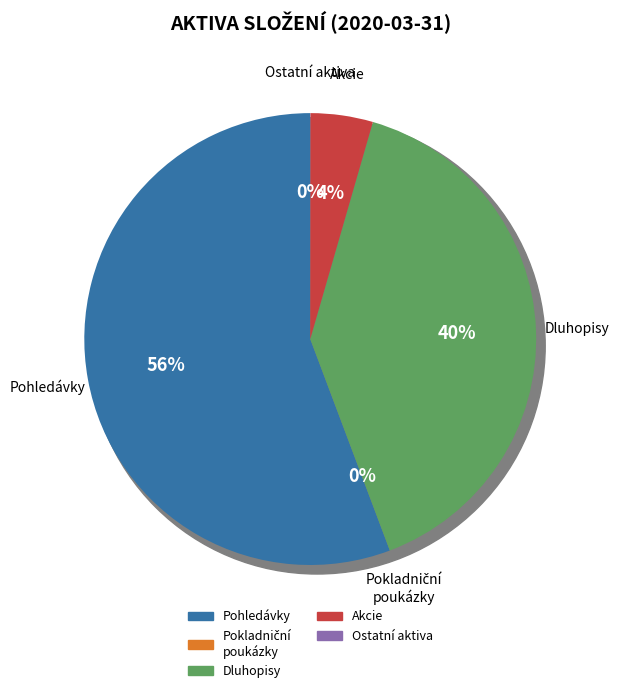

Is the sum of Pokladniční poukázky and Pohledávky za bankami greater than half?

Yes